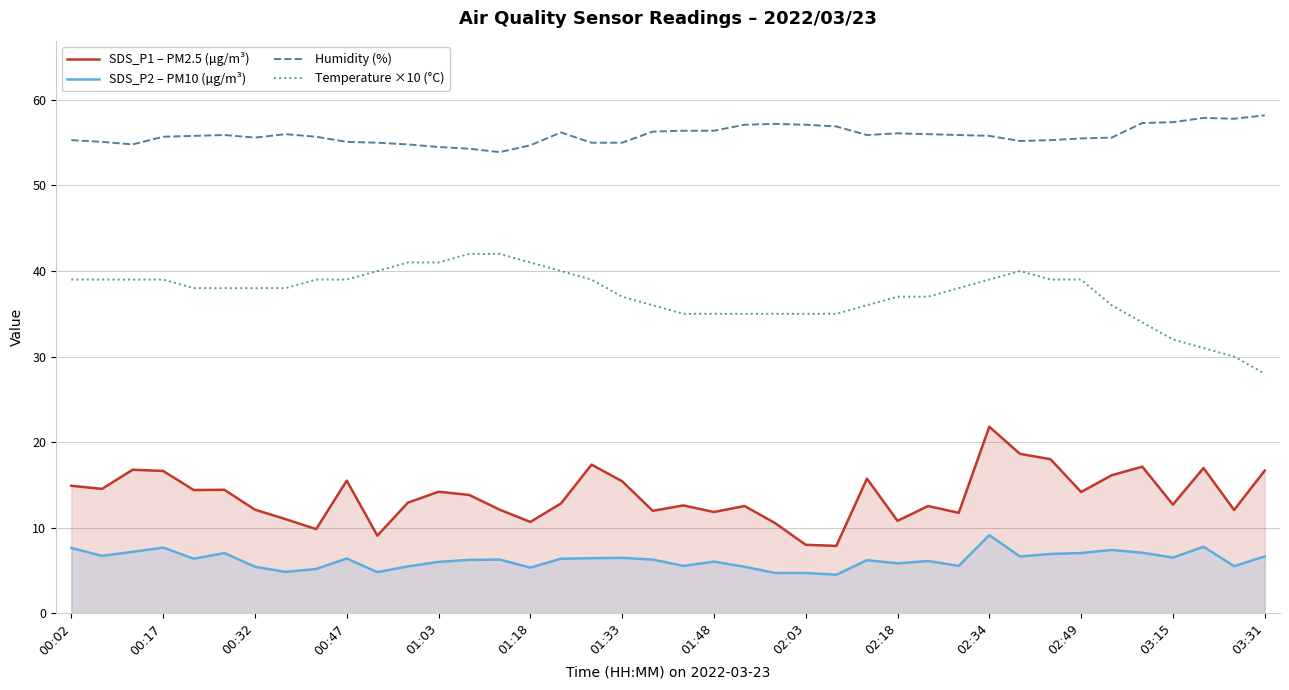

True or false: SDS_P2 – PM10 (µg/m³) and Temperature ×10 (°C) cross at least once.

False